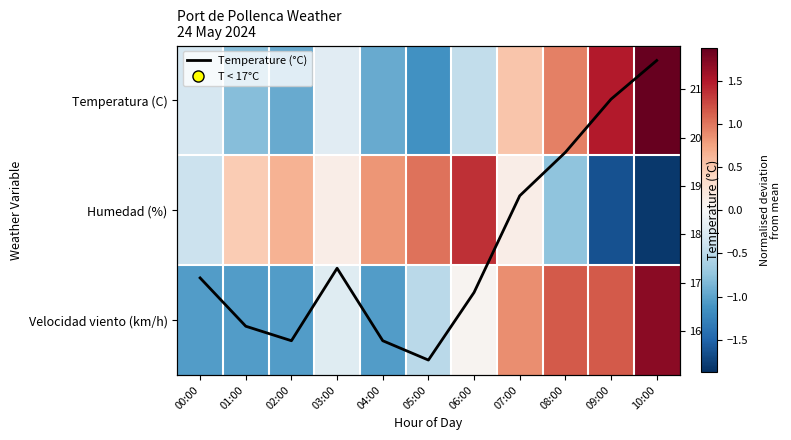

Is the value of Velocidad viento (km/h) at 02:00 greater than the value of Humedad (%) at 00:00?

No